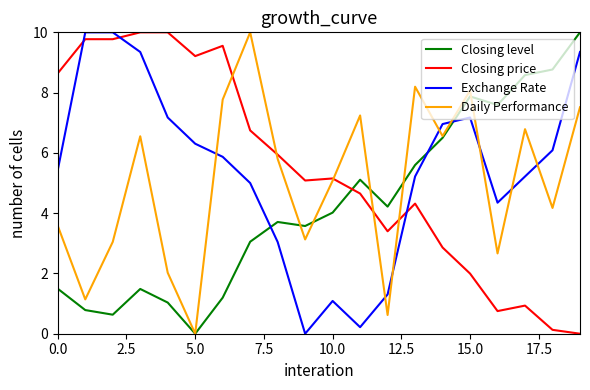

What is the maximum value for Closing level?

10.0